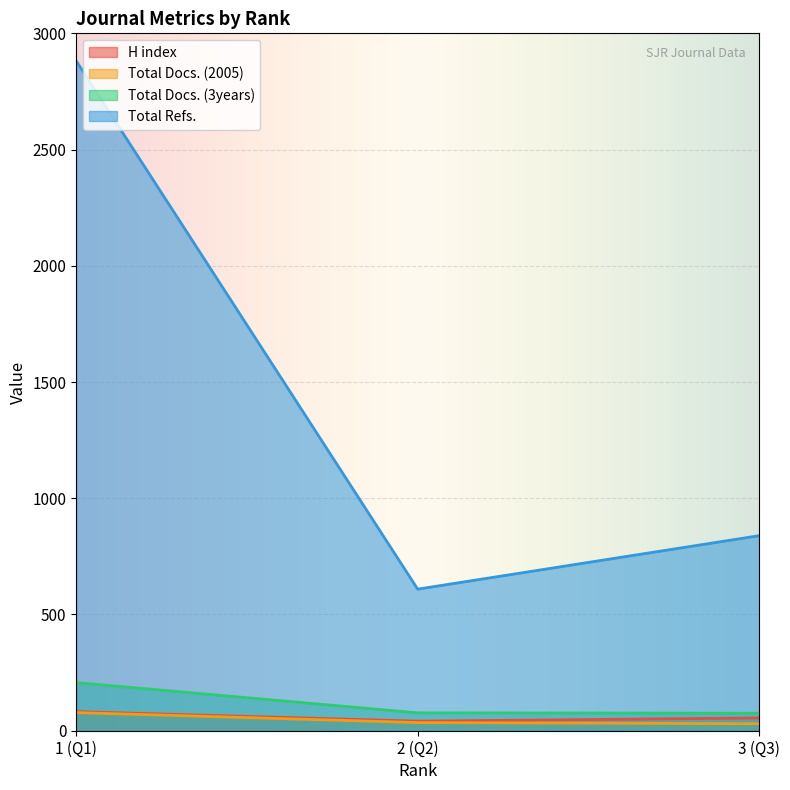

At which label is H index closest to 61?

3 (Q3)